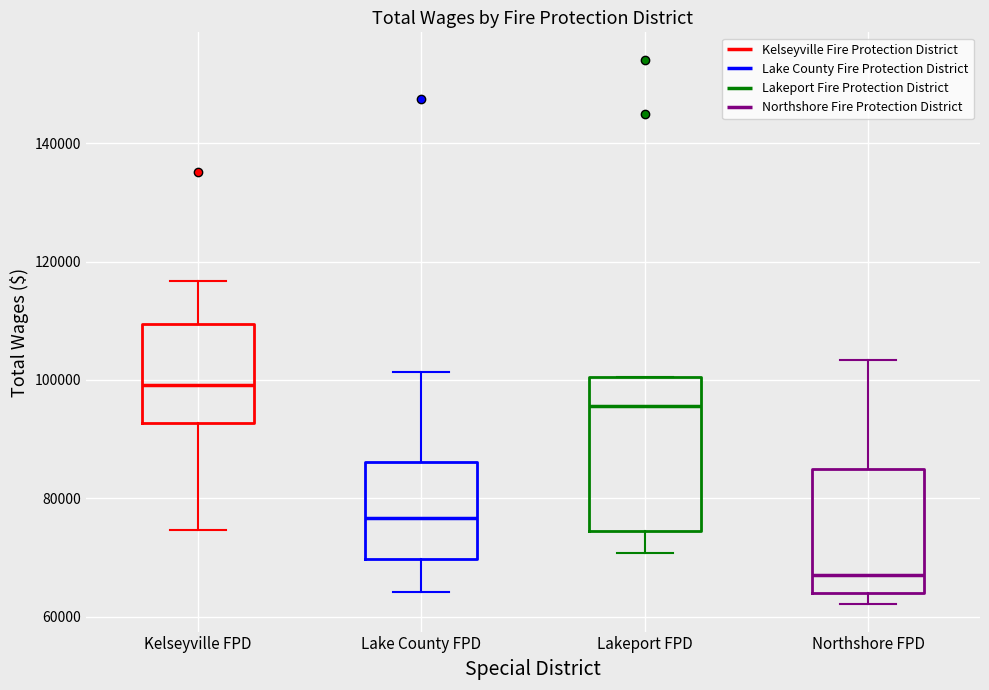

Reading left to right, transcribe this box plot: for each box, give where its median line is, the range the box spans, and where its two whiskers end, as read against the y-axis. The values are not printed on the chart, so give them approximately, as read against the axis.

Kelseyville FPD: median 100000, box 92000 to 110000, whiskers 74000 to 116000
Lake County FPD: median 76000, box 70000 to 86000, whiskers 64000 to 102000
Lakeport FPD: median 96000, box 74000 to 100000, whiskers 70000 to 100000
Northshore FPD: median 68000, box 64000 to 84000, whiskers 62000 to 104000